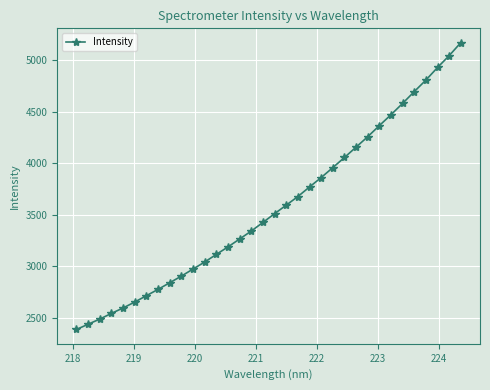

What is the sum of all values?

121593.5